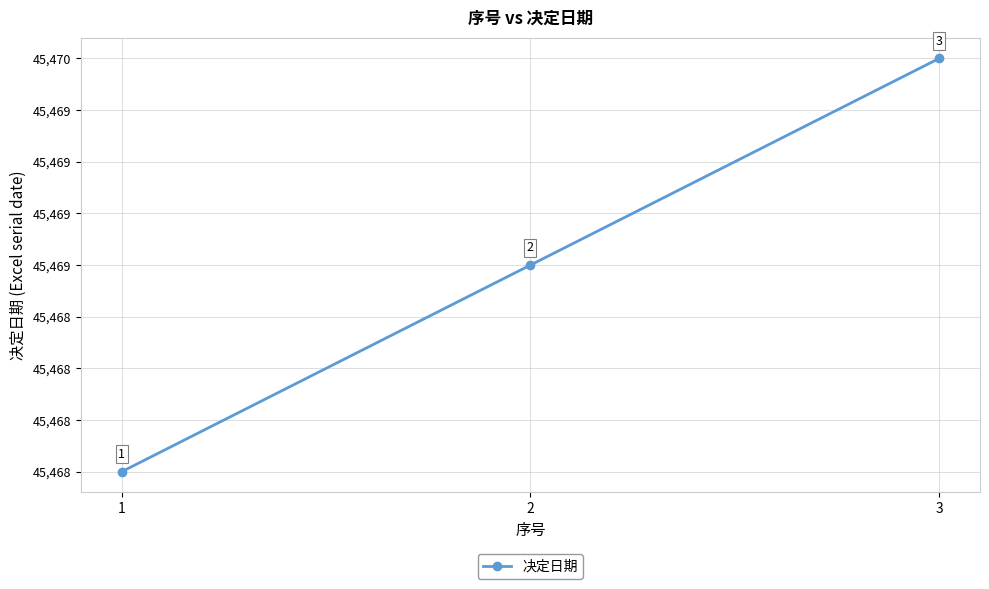

Does the chart have visible grid lines?

Yes